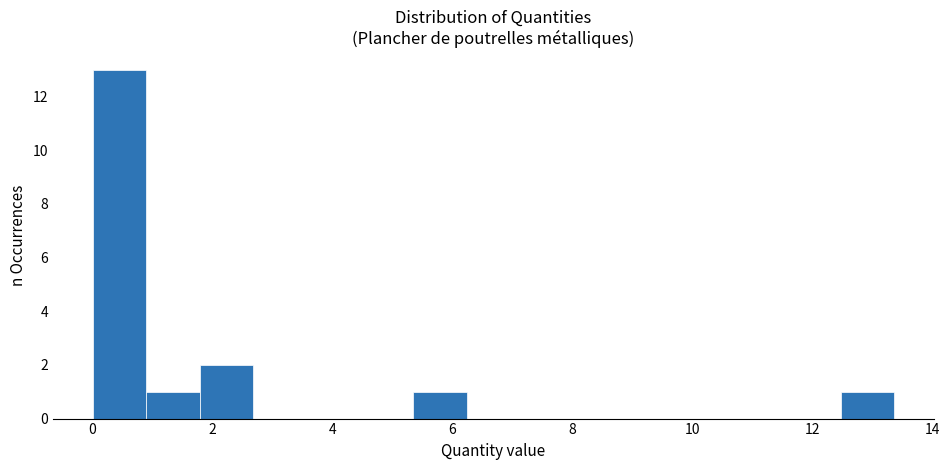

Which range on the x-axis has the tallest bar?

0.0 to 1.0